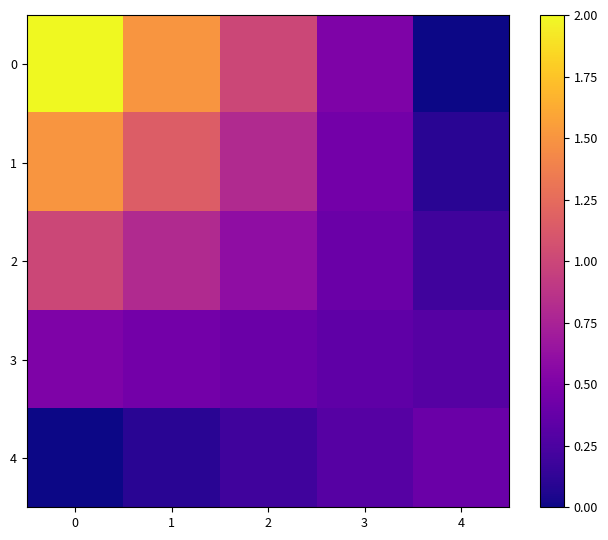

At how many categories does at least one series exceed 0?

5